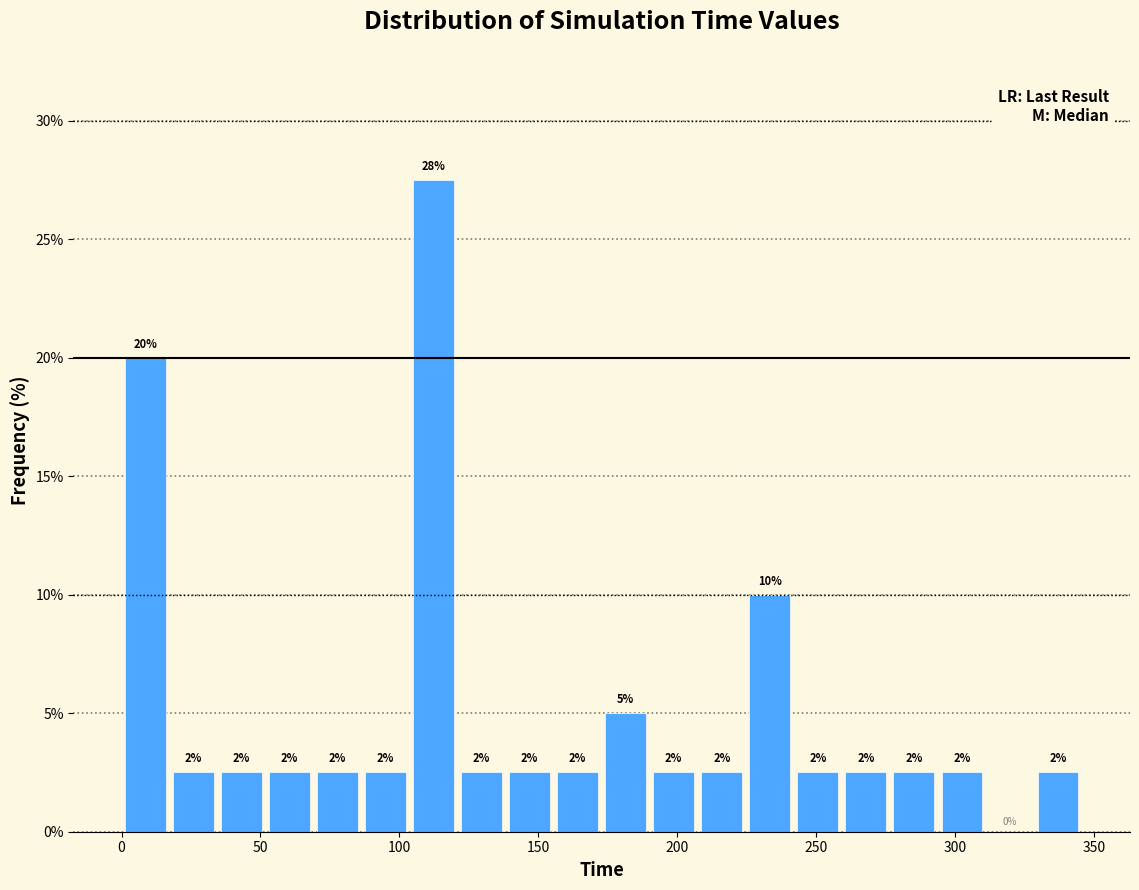

Read against the x-axis, roughly where is the centre of the tallest bar?

110